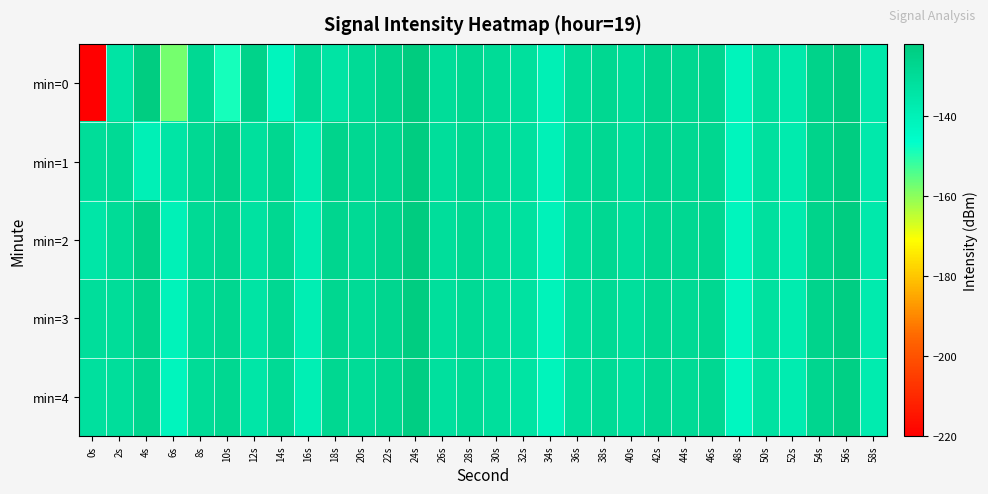

Rank the series at 42s from lowest to highest value.

min=4, min=3, min=2, min=1, min=0